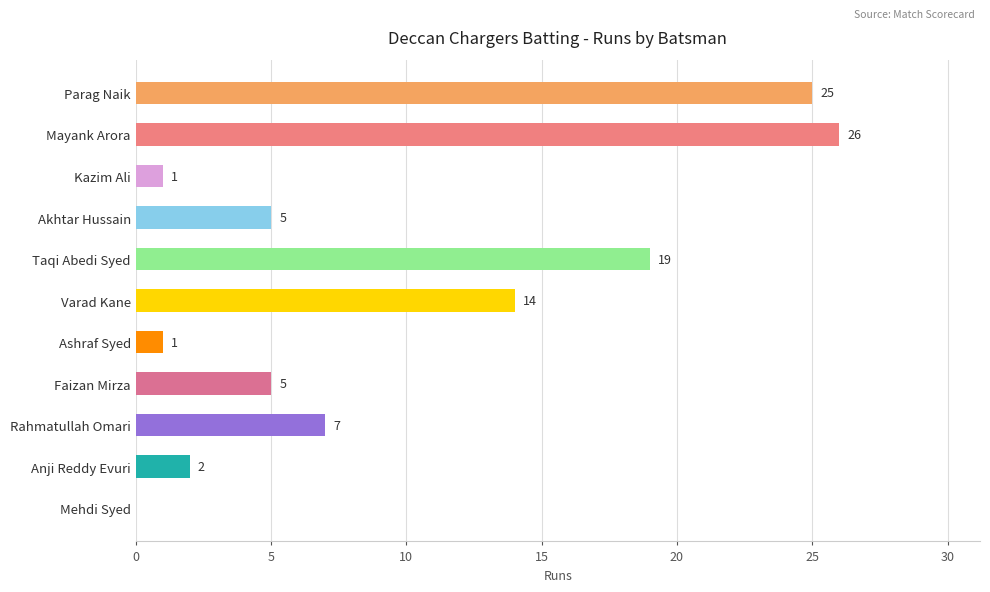

What is the ratio of the value at Akhtar Hussain to the value at Varad Kane?

0.4